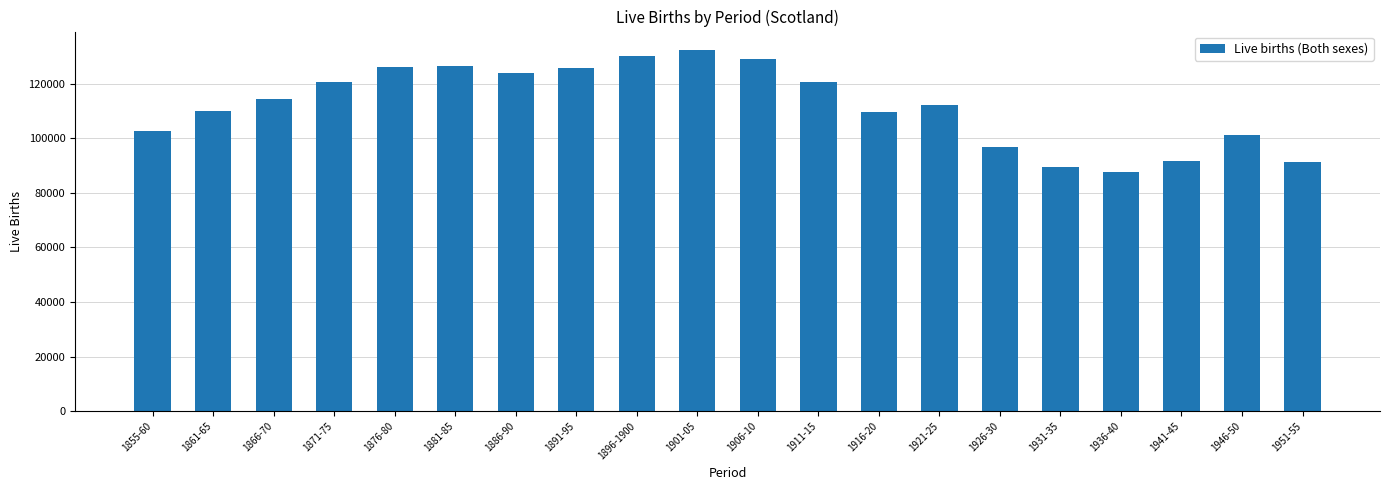

True or false: the data shows 163046 at 1946-50.

False